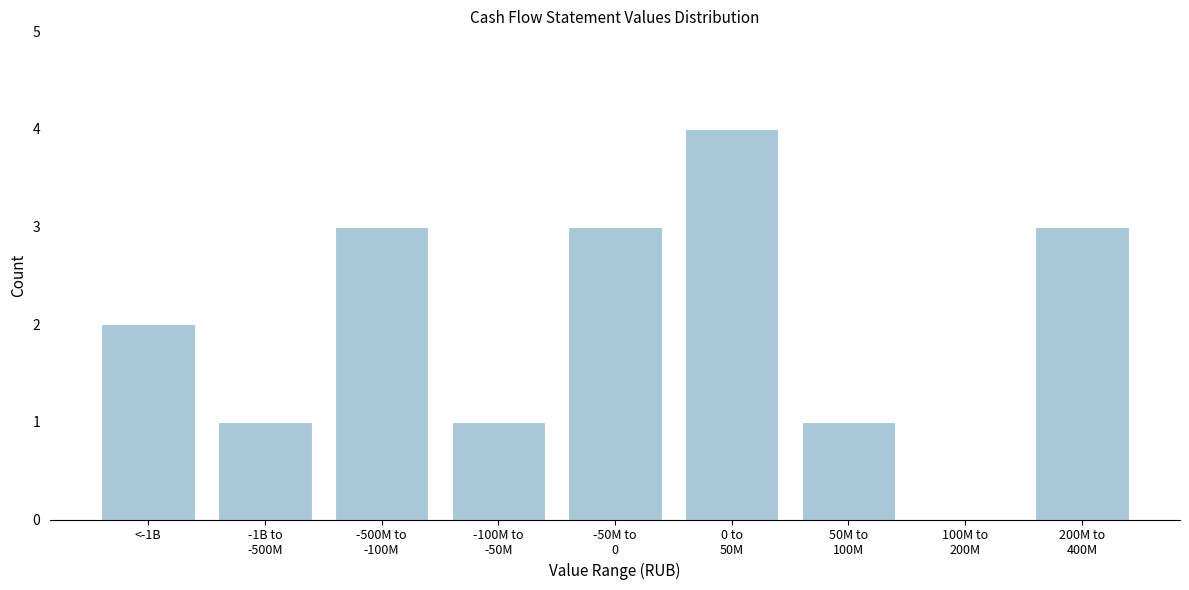

What is the sum of all values?

18